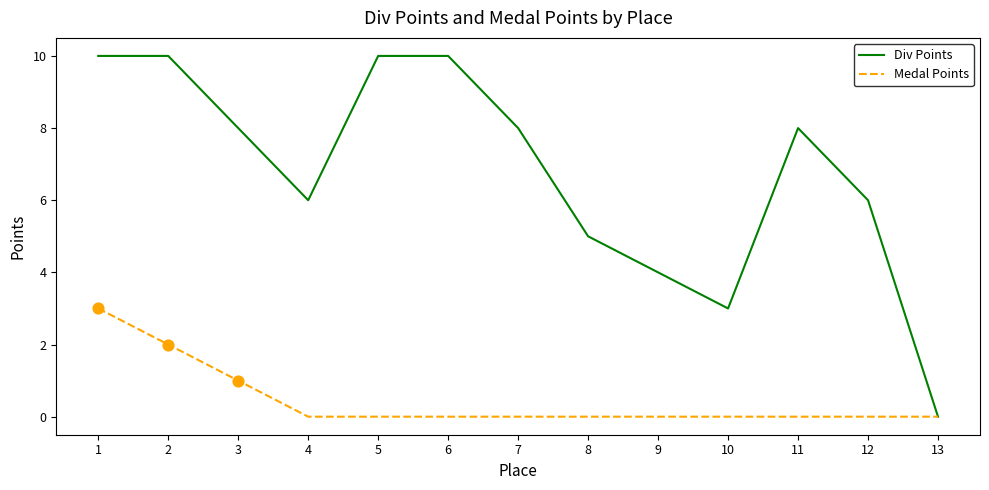

Between 5 and 13, which series saw the biggest shift?

Div Points